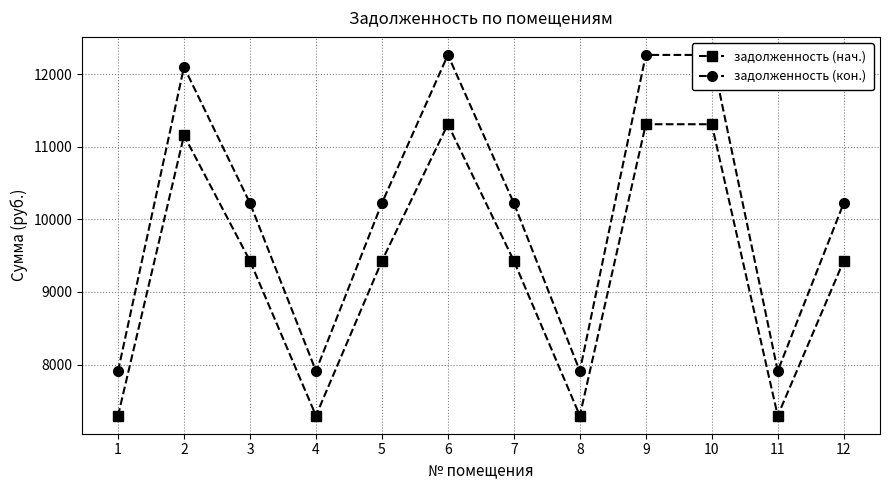

Rank the series at 8 from lowest to highest value.

задолженность (нач.), задолженность (кон.)